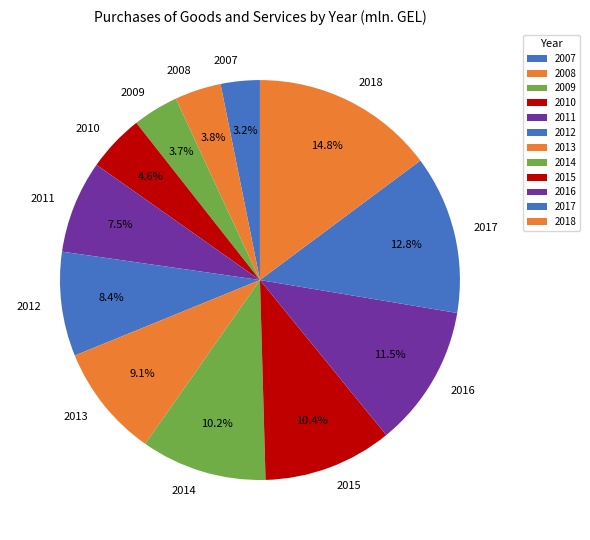

Combined, do 2016 and 2018 account for over 50%?

No